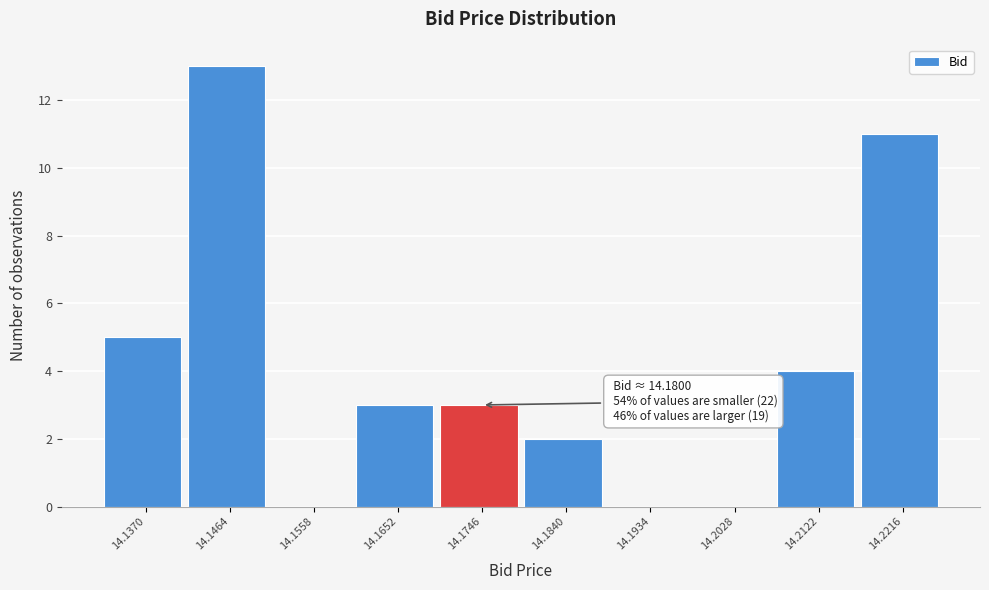

Reading left to right, transcribe all the data shown in this chart.

14.1370=5	14.1464=13	14.1558=0	14.1652=3	14.1746=3	14.1840=2	14.1934=0	14.2028=0	14.2122=4	14.2216=11